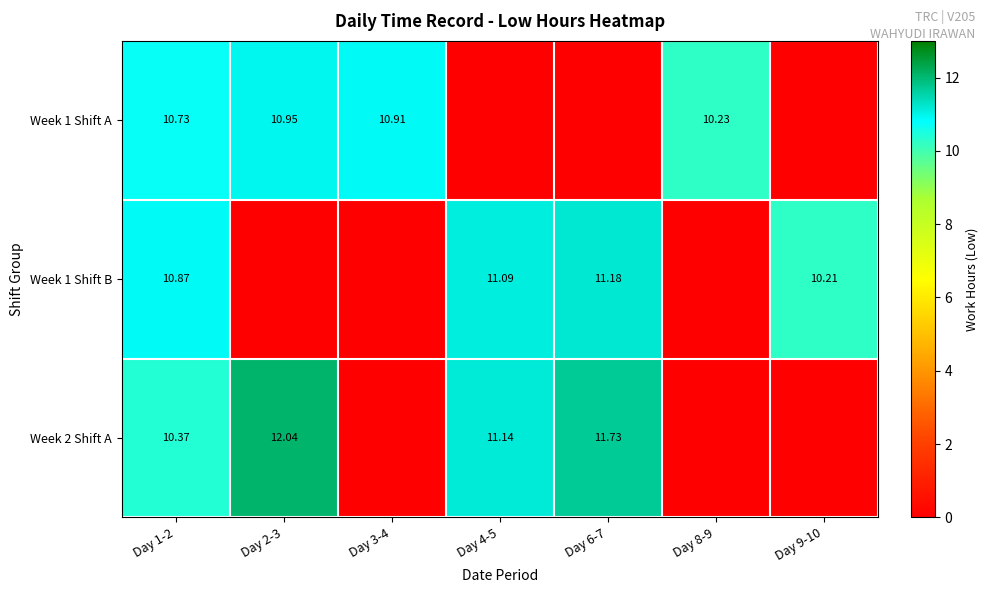

Is the value of Week 1 Shift A at Day 2-3 greater than the value of Week 1 Shift B at Day 9-10?

Yes